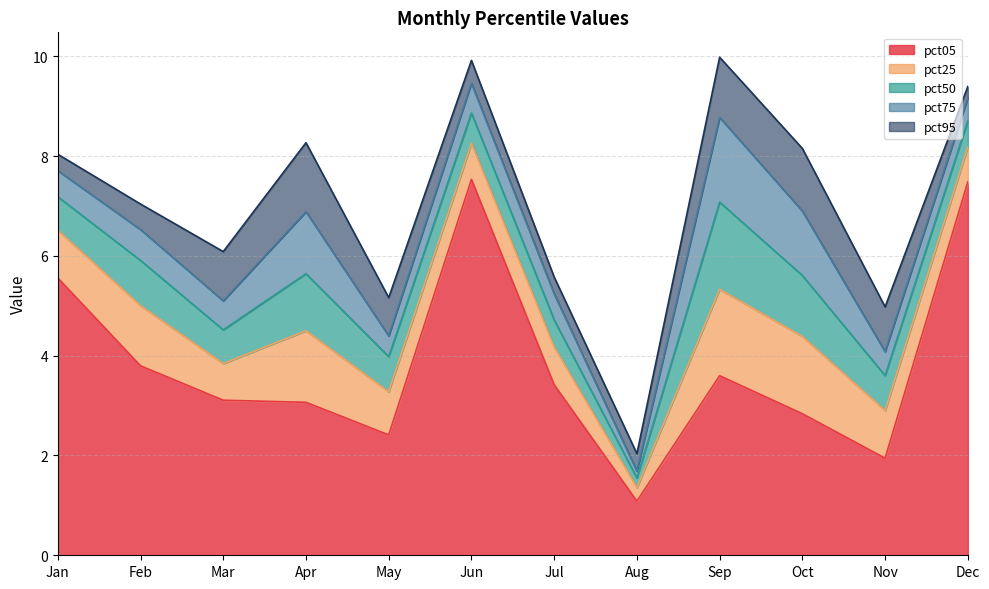

How many times do pct95 and pct25 cross each other?

4